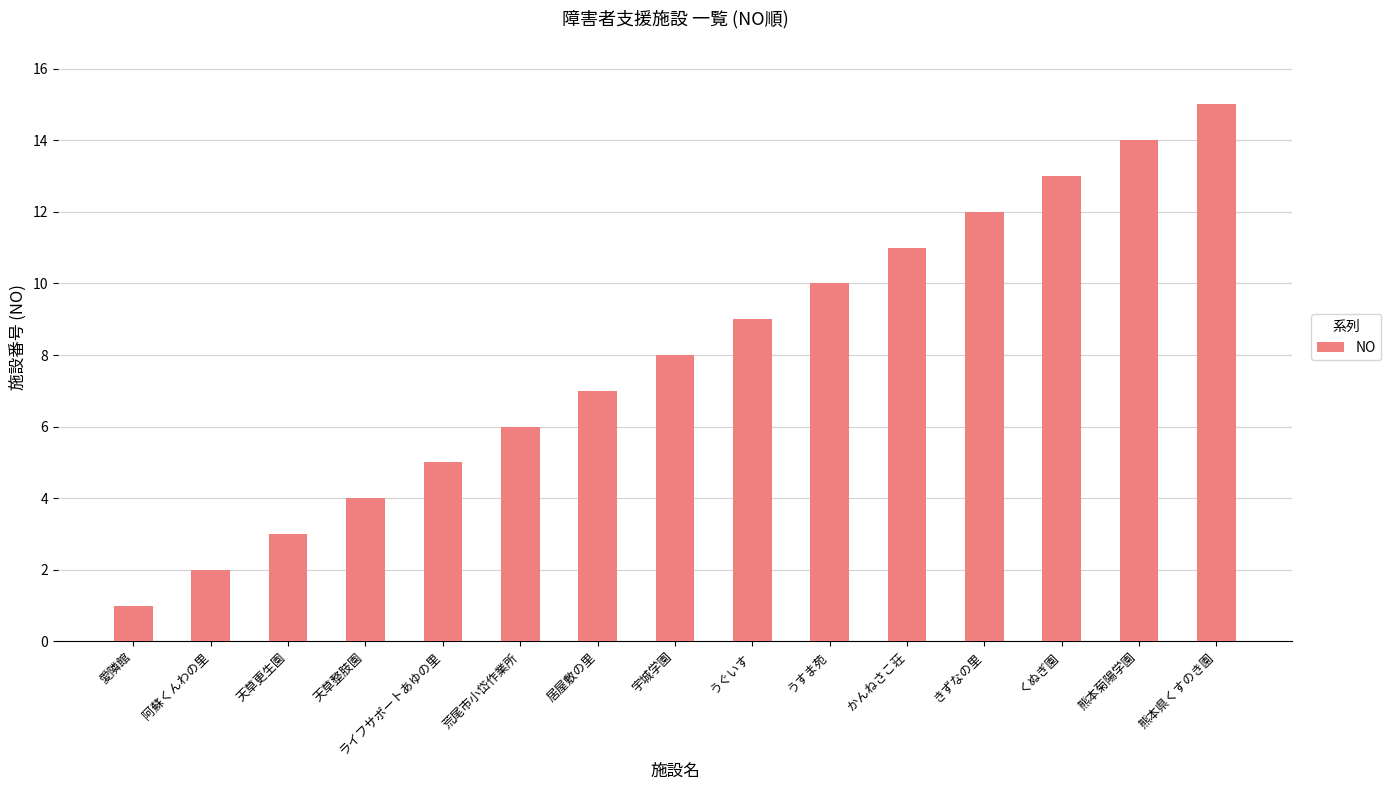

What is the label of the 11th bar from the right?

ライフサポートあゆの里